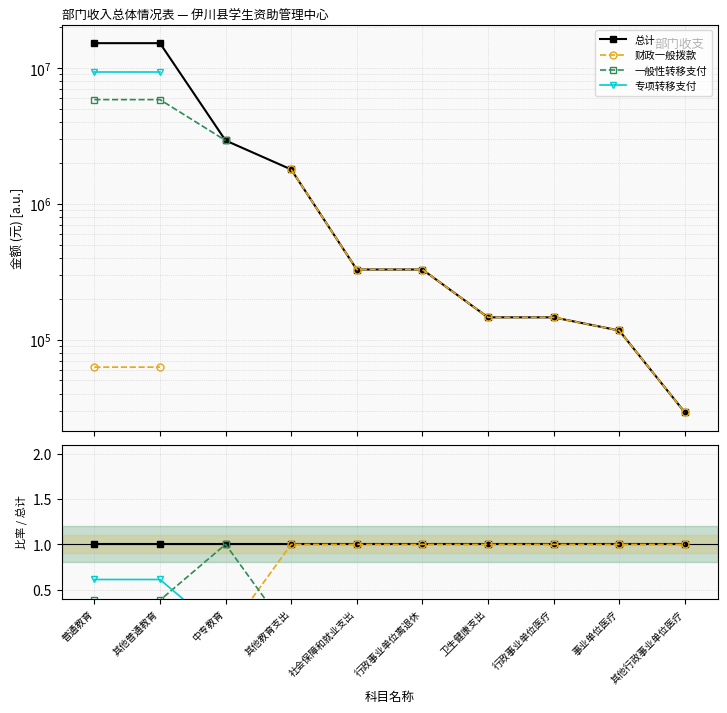

How many positive values does the 专项转移支付 series have?

2